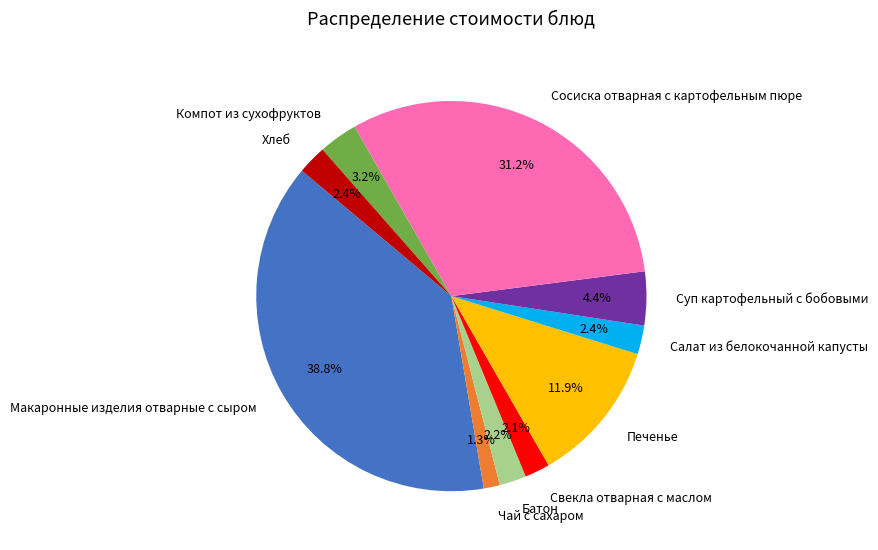

How many slices are in this pie chart?

10